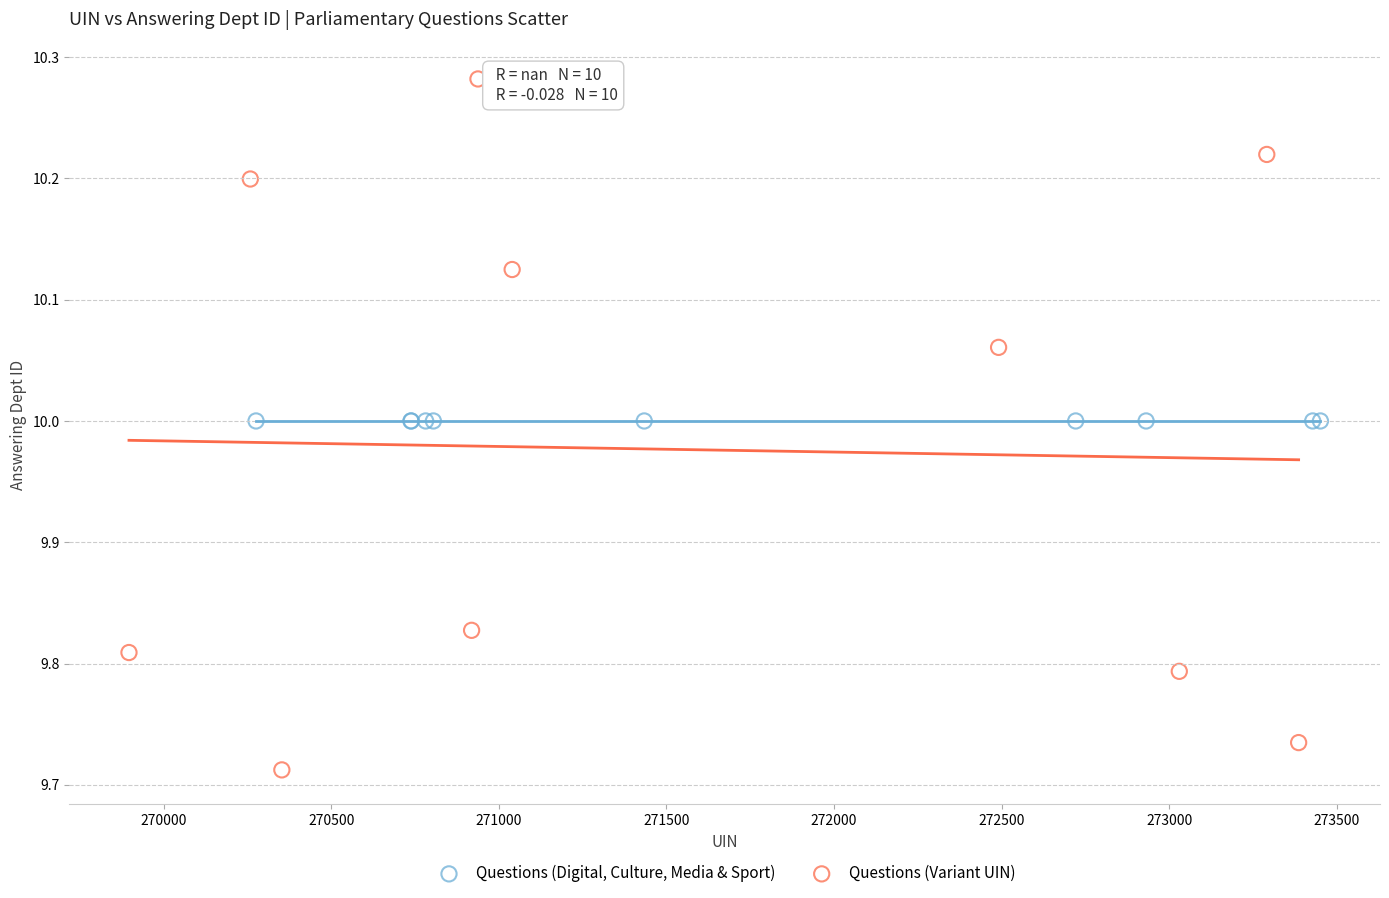

Which series contains the highest Y value?

Questions (Variant UIN)